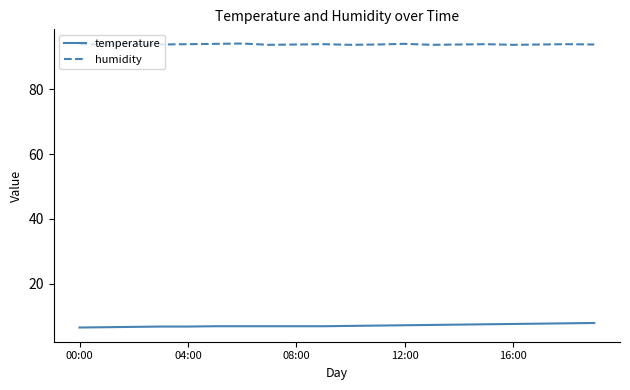

True or false: humidity and temperature intersect in this chart.

False